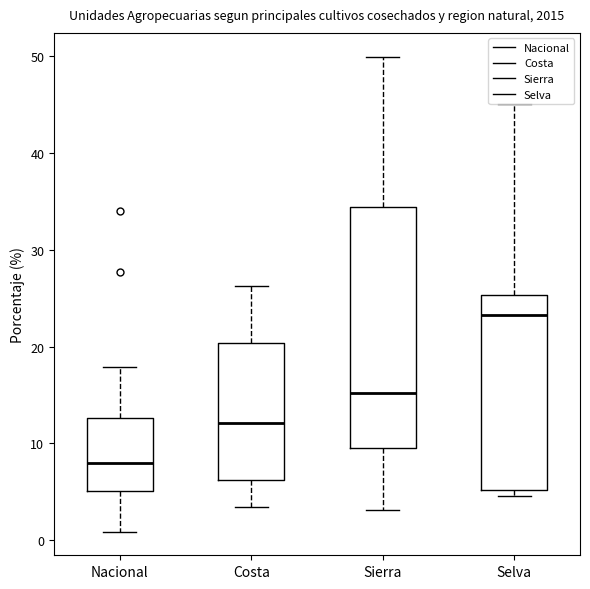

Reading left to right, read every box against the y-axis: the position of its median line, the range the box covers, and the ends of its whiskers. The values are not printed on the chart, so give them approximately, as read against the axis.

Nacional: median 8, box 5 to 13, whiskers 1 to 18
Costa: median 12, box 6 to 20, whiskers 3 to 26
Sierra: median 15, box 10 to 34, whiskers 3 to 50
Selva: median 23, box 5 to 25, whiskers 5 (just below the box's lower edge) to 45